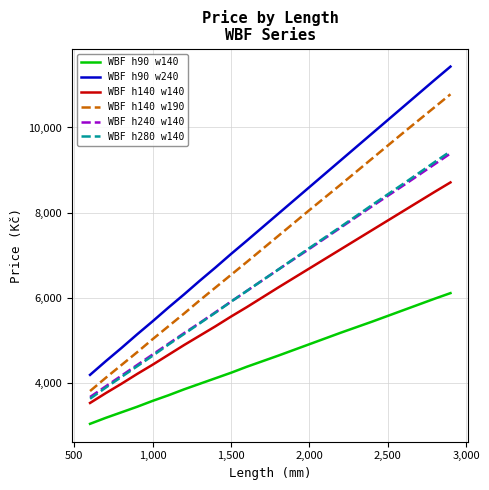

How many categories are shown in the chart?

18